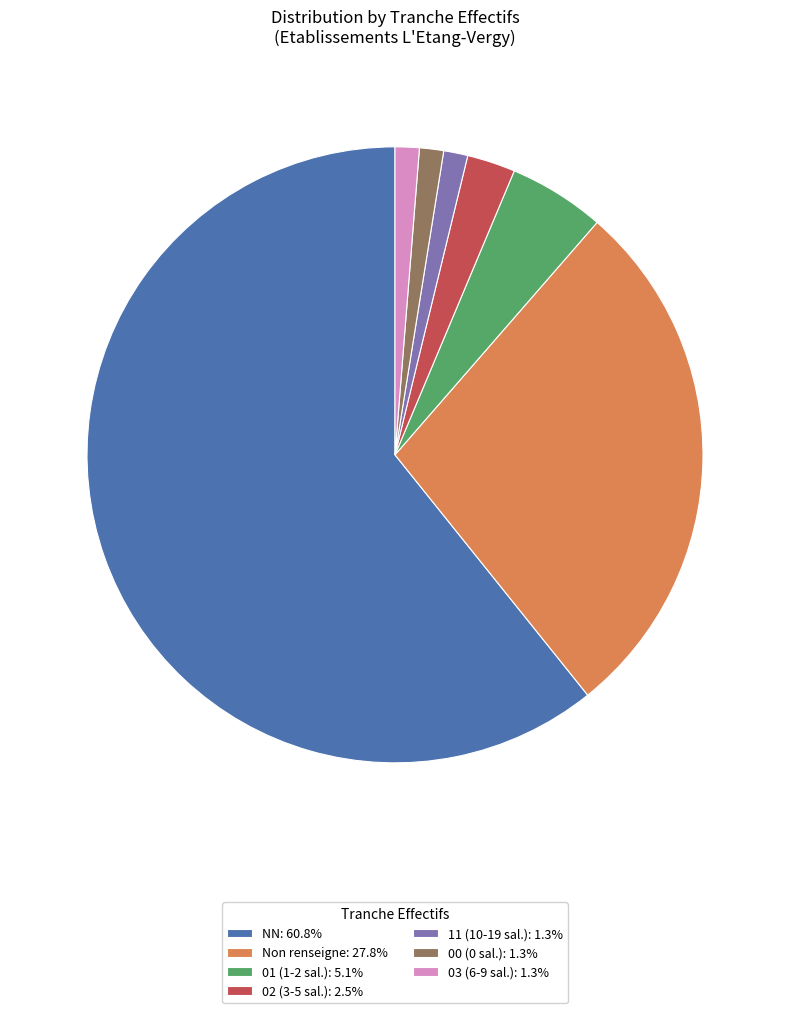

Is the sum of 02 (3-5 sal.): 2.5% and 03 (6-9 sal.): 1.3% greater than half?

No